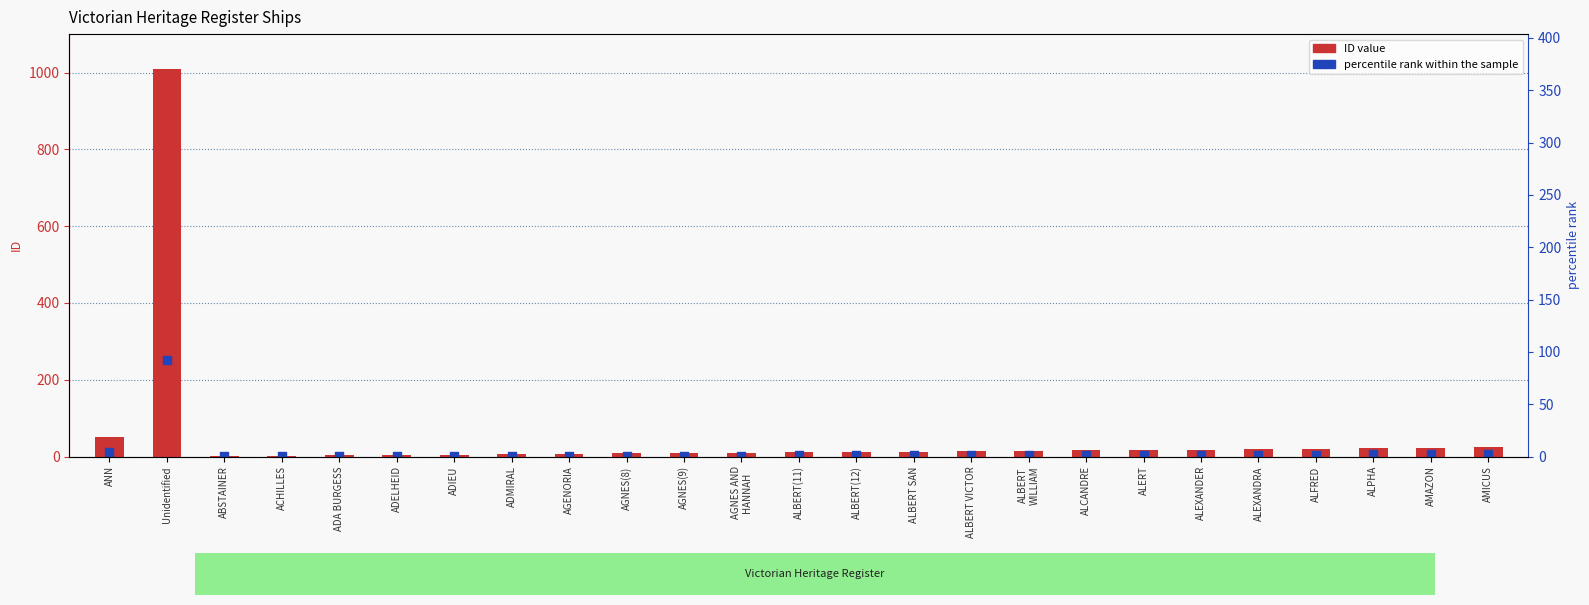

At which category is the sum across all series the highest?

Unidentified